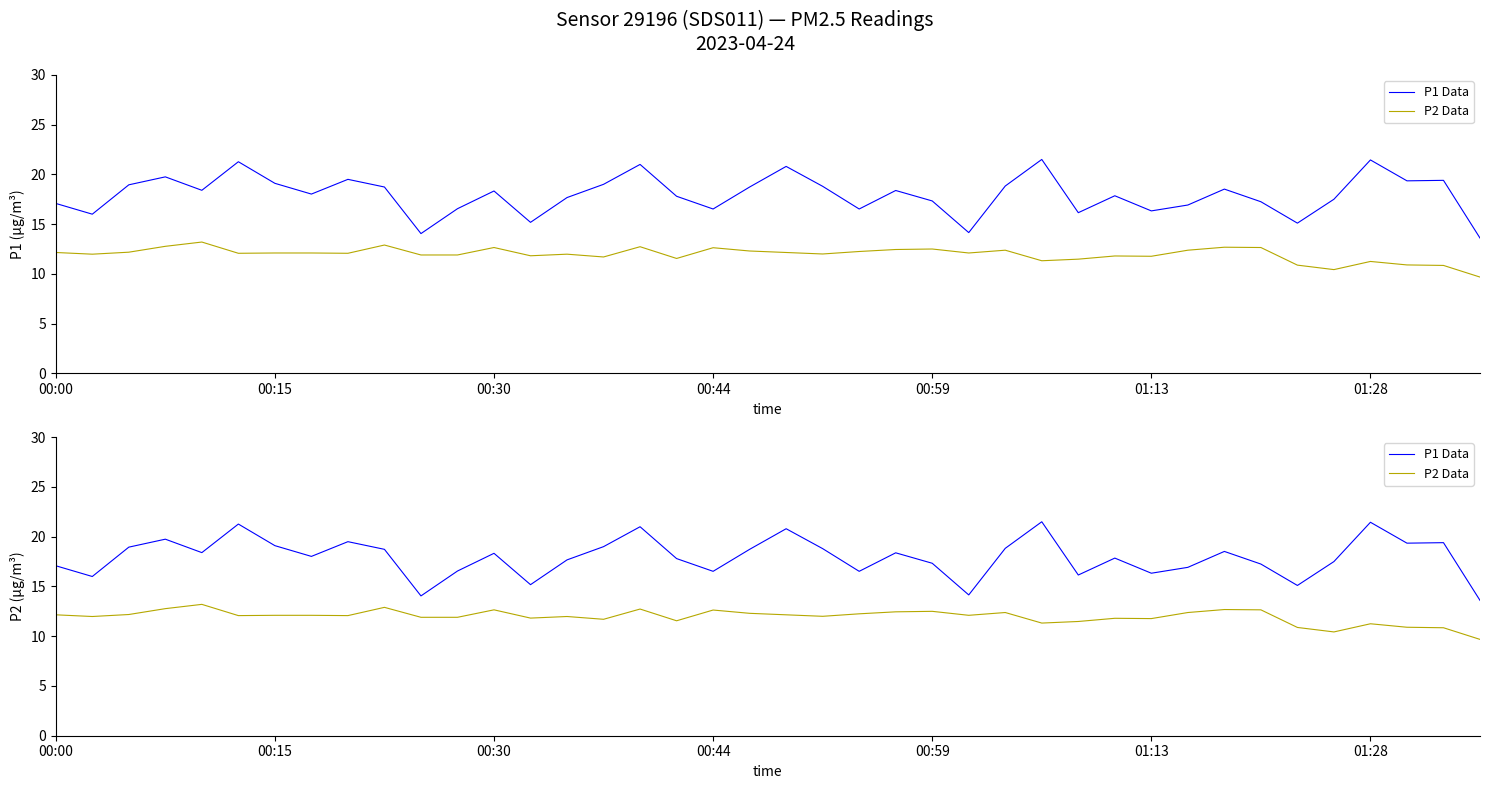

What are all the series names shown in the legend?

P1 Data, P2 Data